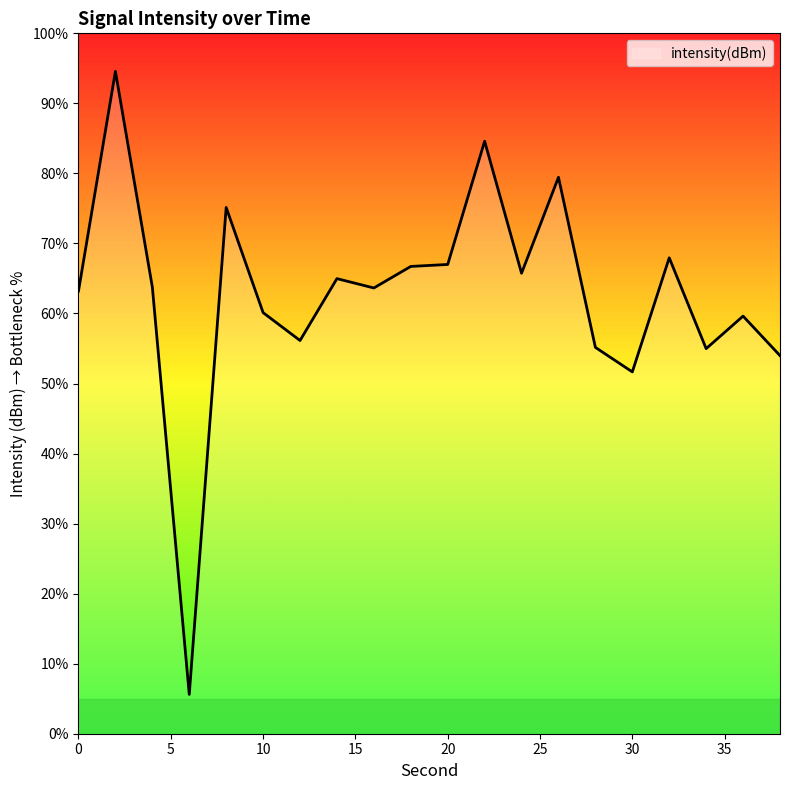

What is the maximum value shown in the chart?

94.6